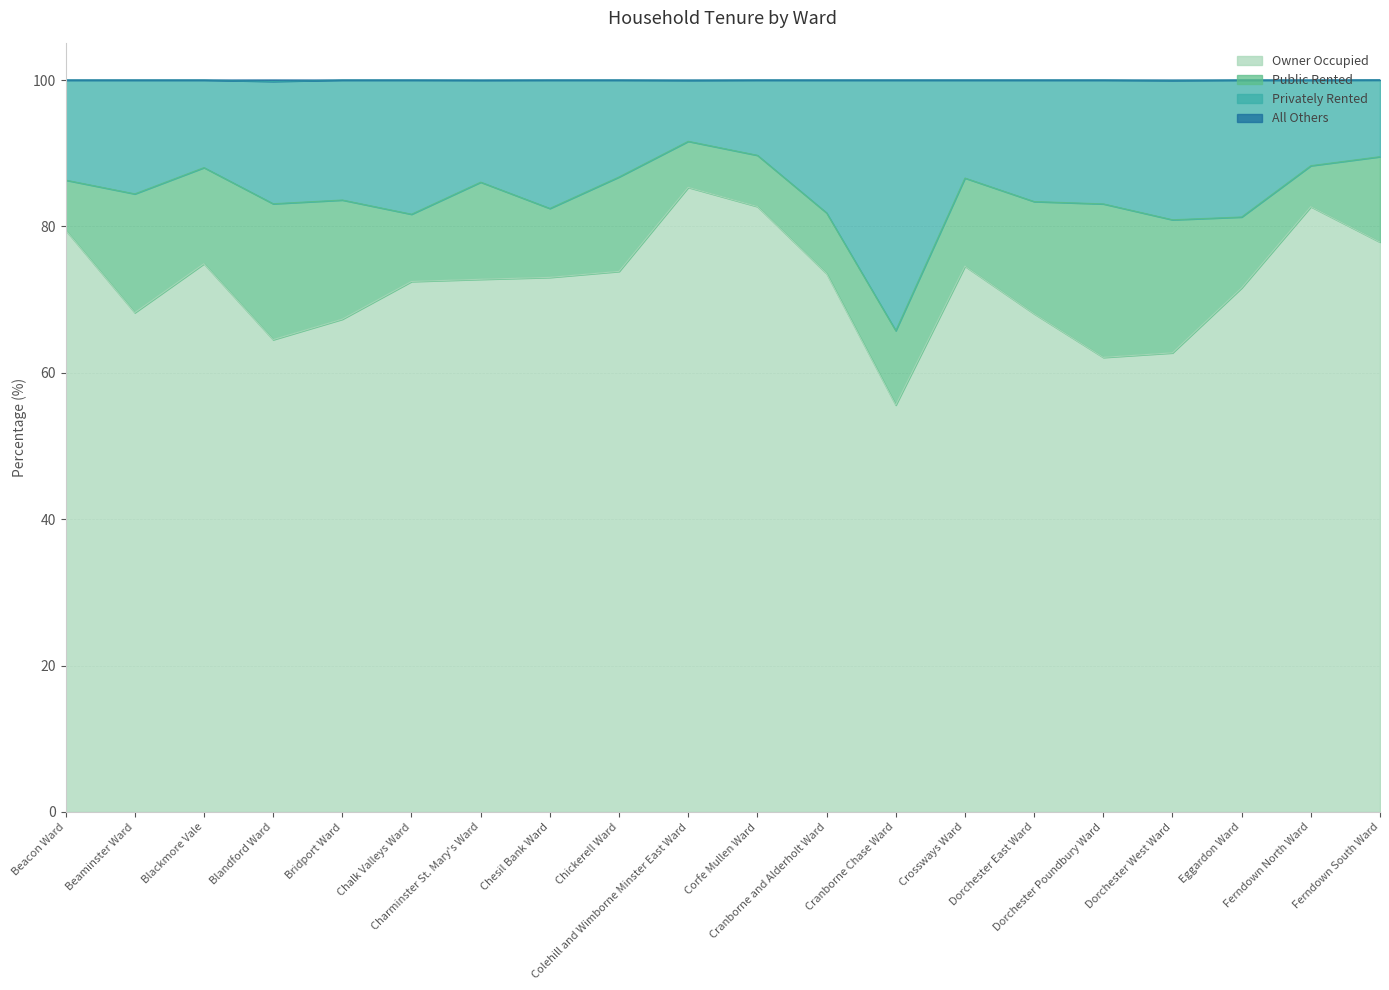

Does the chart display data point markers on the line(s)?

No